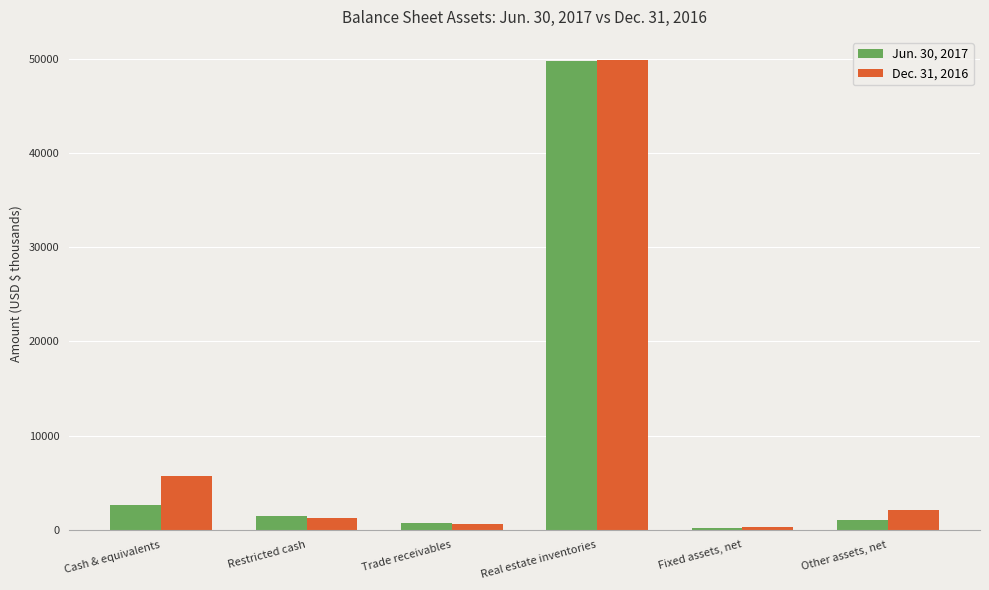

Which category has the lowest value in the Jun. 30, 2017 series?

Fixed assets, net